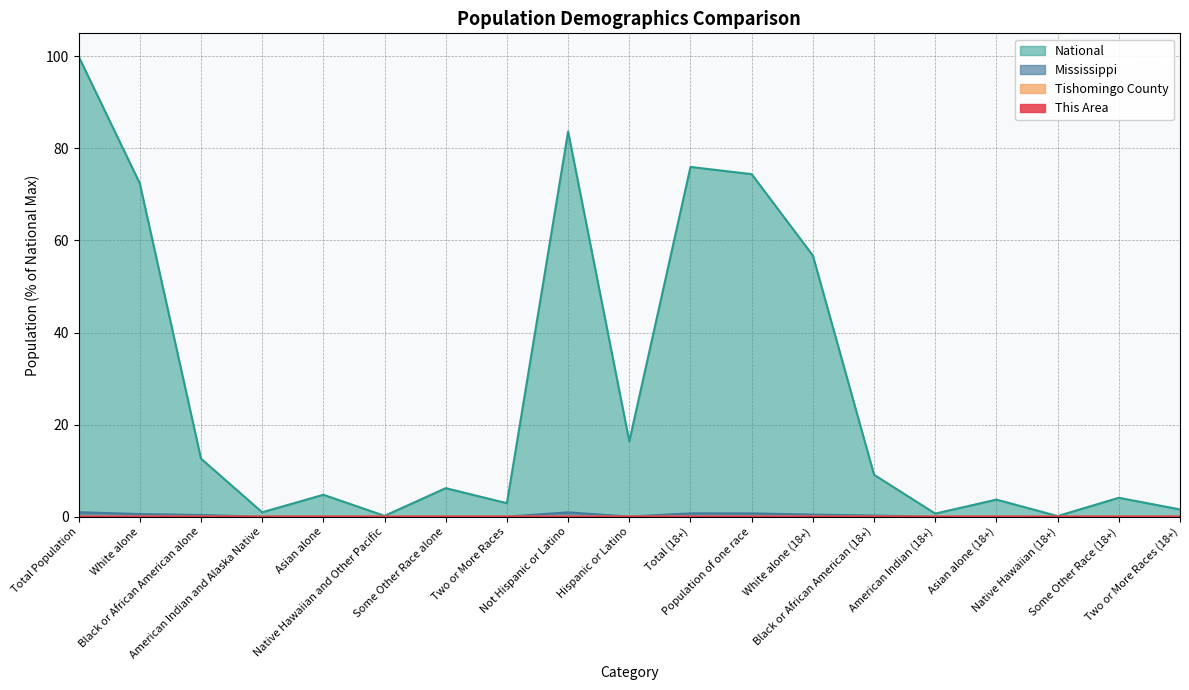

Which series has the largest total across all categories?

National